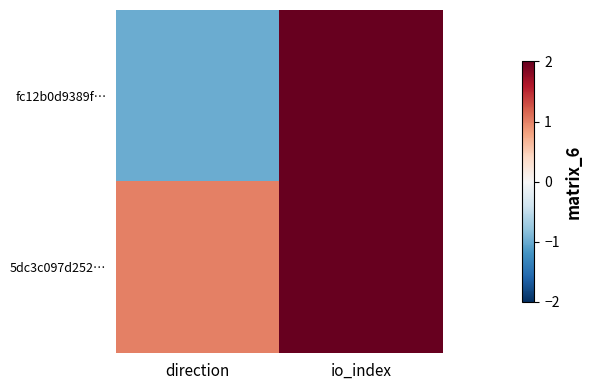

What is the smallest value displayed?

-1